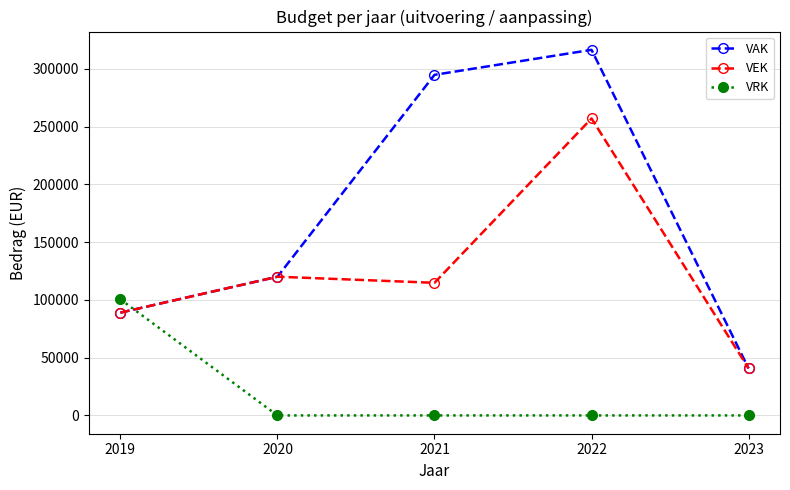

Where is VEK nearest to the value 148852?

2020